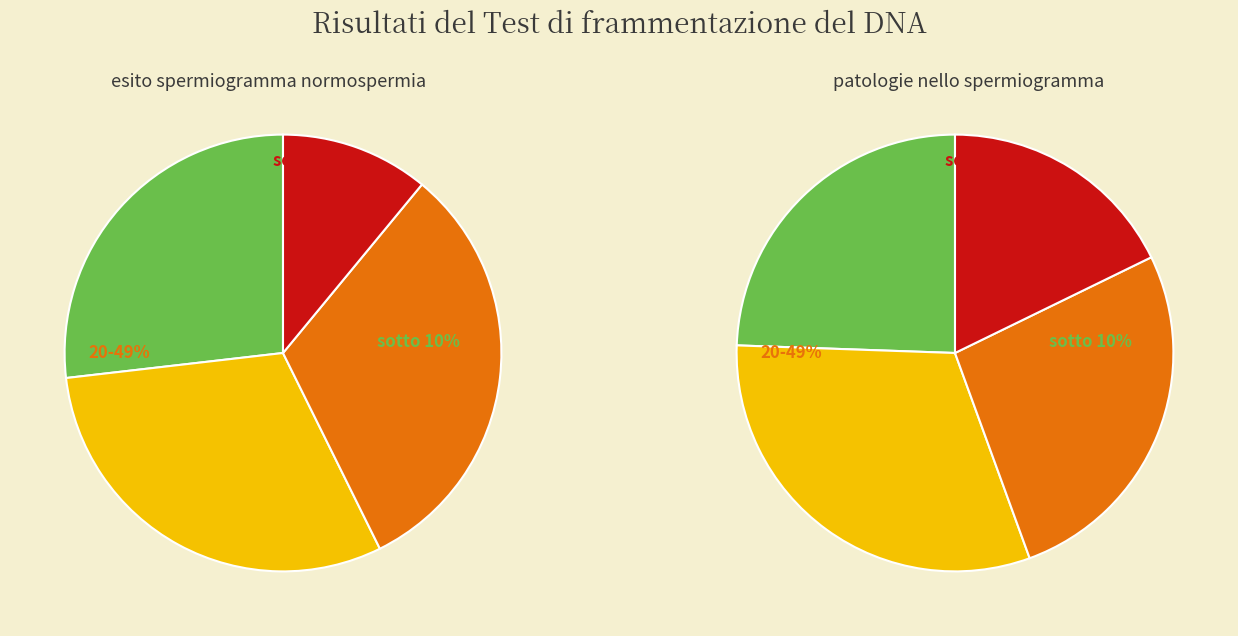

To the nearest percent, what is the difference between the 9 and 5 slice percentages?

11%